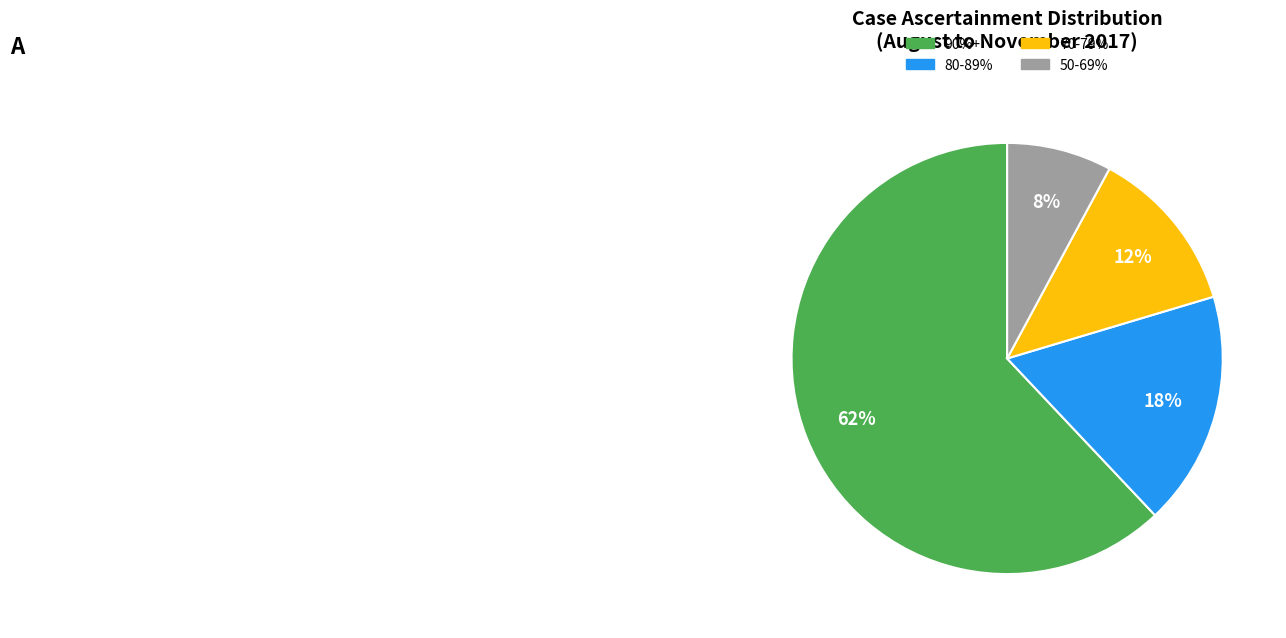

Is it true that 50-69% is 8% of the pie?

True